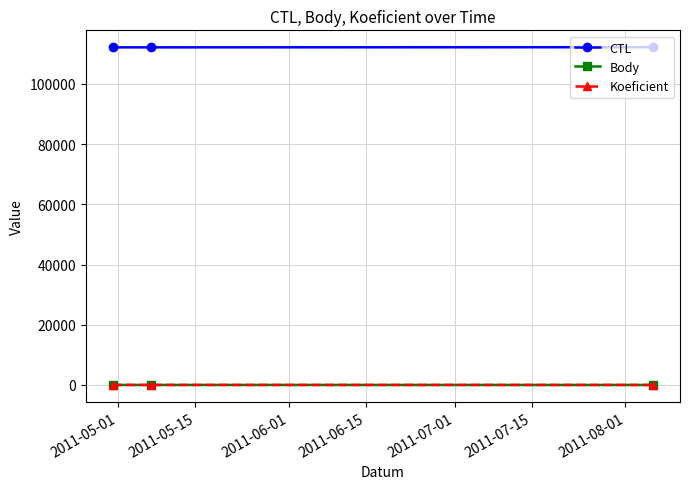

Which series has the largest total across all categories?

CTL